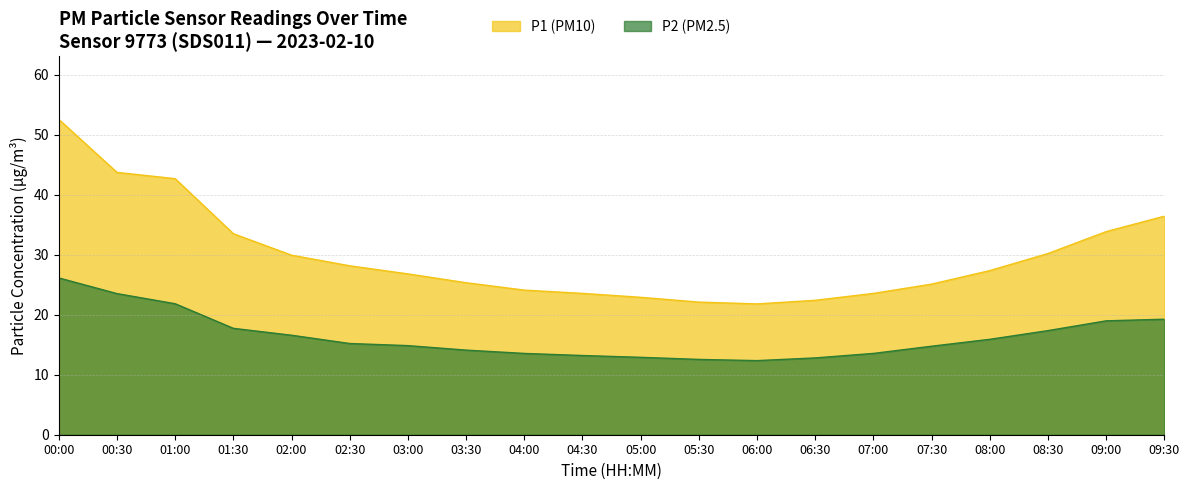

What is the sum of the P1 values at 00:30 and 08:00?

71.1